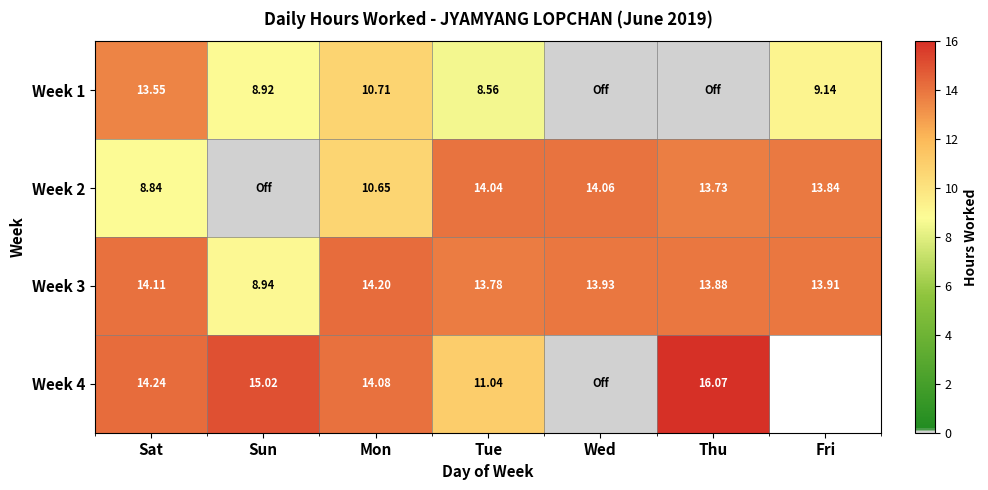

List the labels in order of Week 3 value, smallest first.

Sun, Tue, Thu, Fri, Wed, Sat, Mon